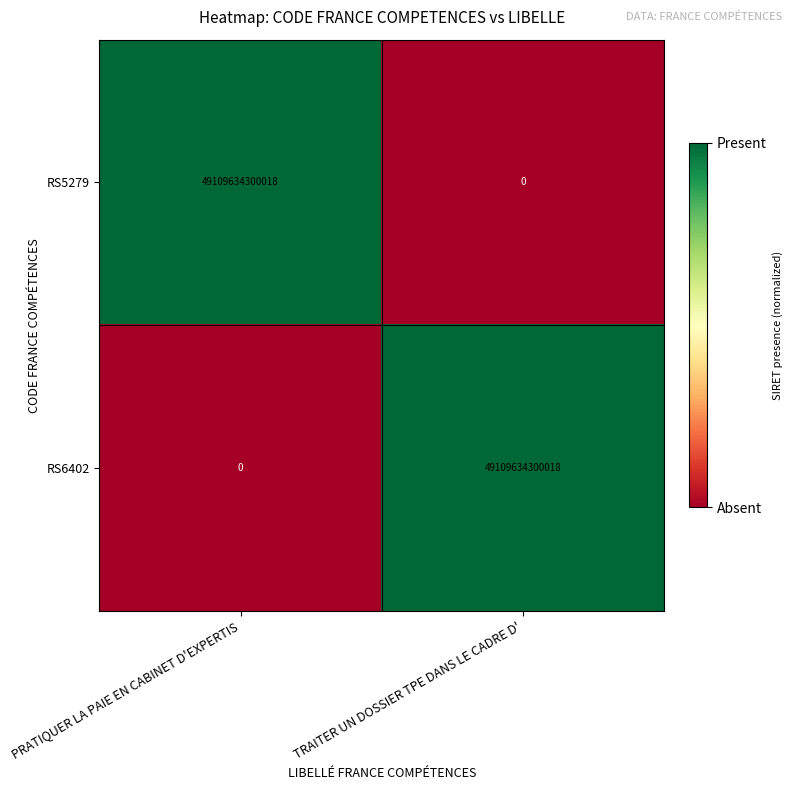

Rank the series at TRAITER UN DOSSIER TPE DANS LE CADRE D' from lowest to highest value.

RS5279, RS6402